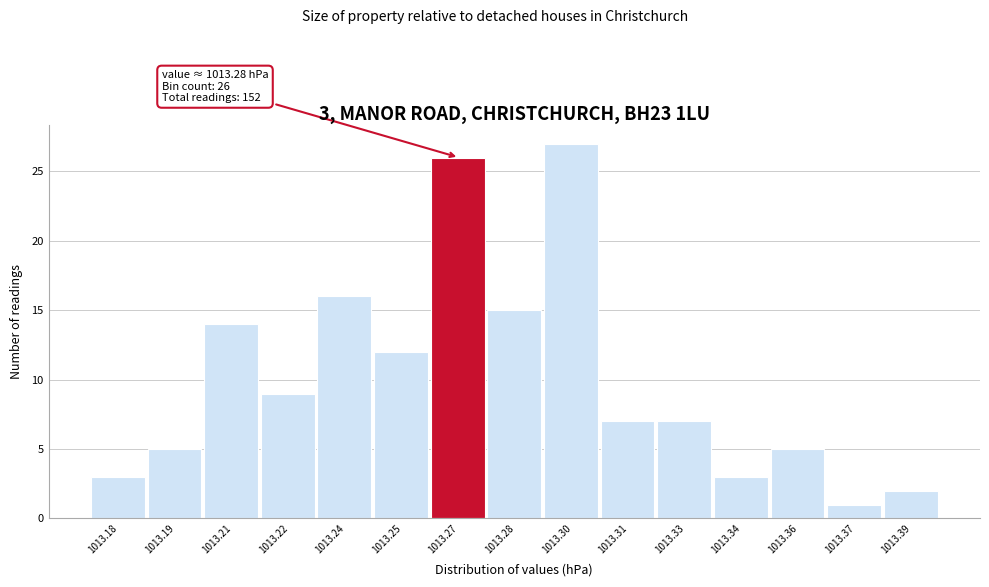

Reading left to right, extract all data points from this chart.

1013.18=3	1013.19=5	1013.21=14	1013.22=9	1013.24=16	1013.25=12	1013.27=26	1013.28=15	1013.30=27	1013.31=7	1013.33=7	1013.34=3	1013.36=5	1013.37=1	1013.39=2